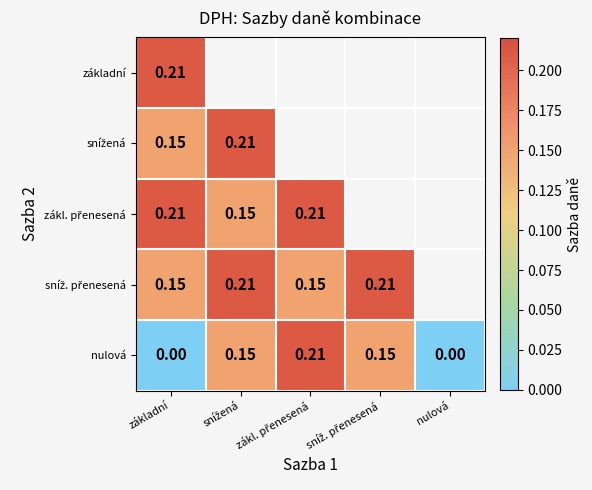

At which category is the sum across all series the highest?

základní